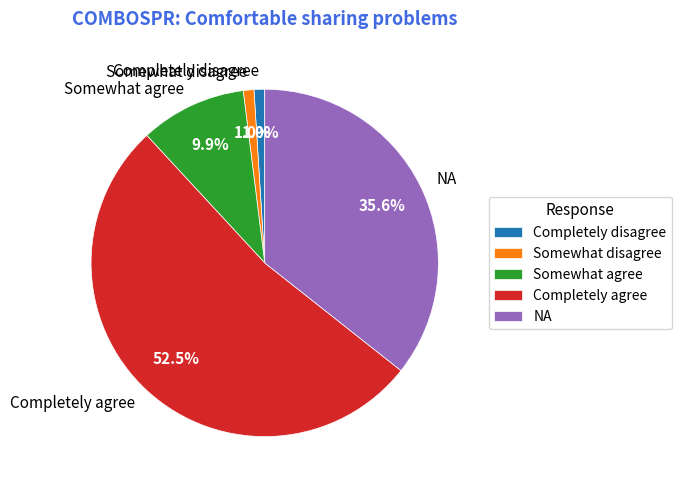

To the nearest percent, what is the combined percentage of Somewhat disagree and NA?

37%